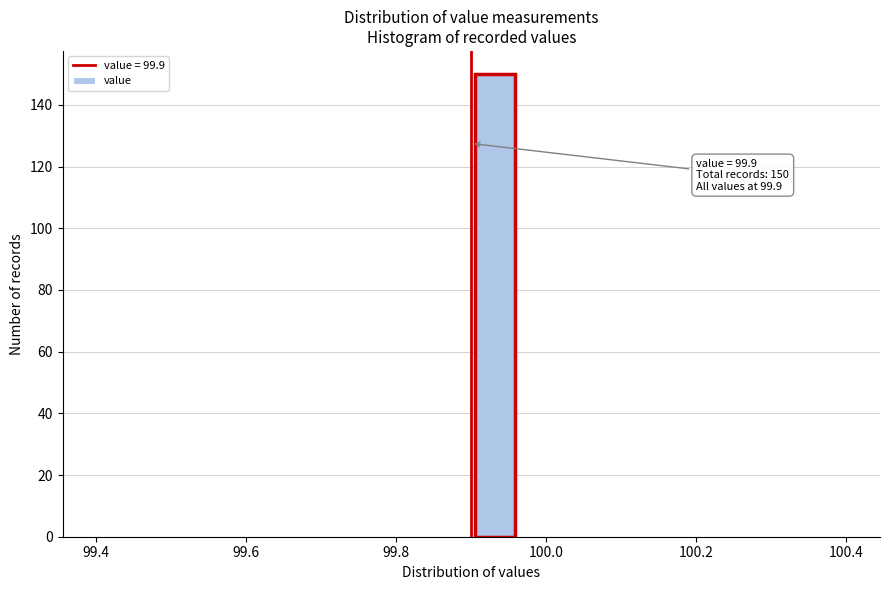

Around what value on the x-axis is the tallest bar? Give the approximate position of its centre, as read against the axis.

99.94